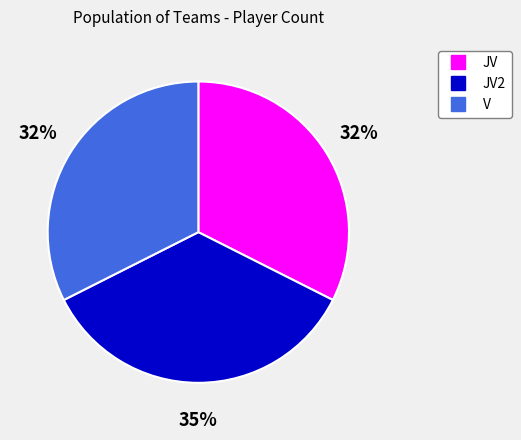

Is there any slice that represents more than half of the pie?

No